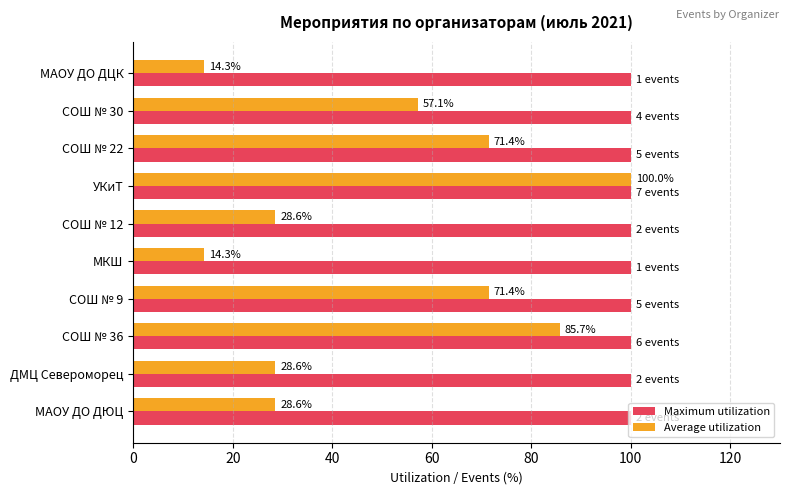

The Maximum utilization series shows 100.0 at СОШ № 12. True or false?

True